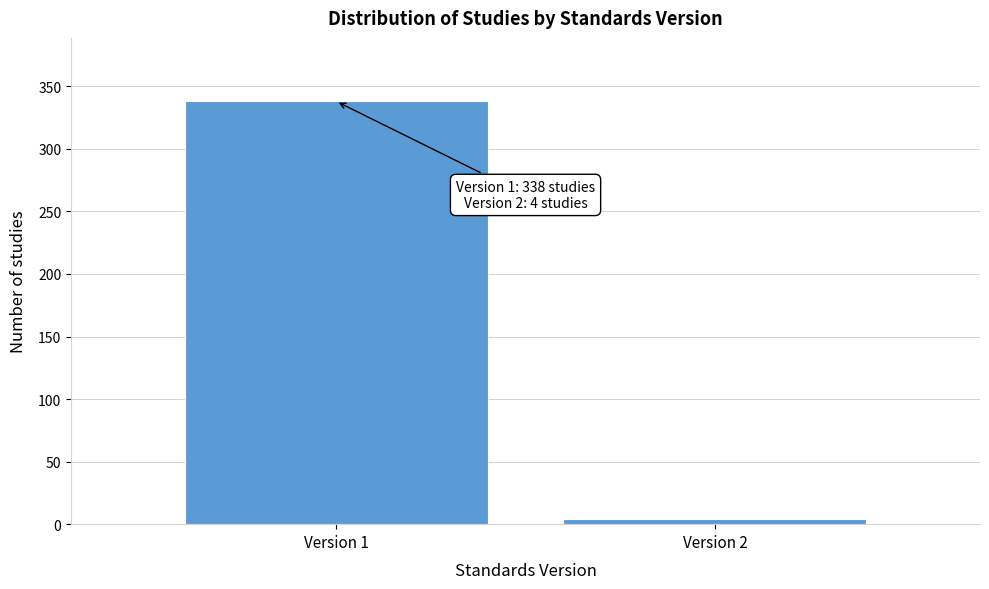

Reading left to right, list all the values displayed in this chart.

Version 1=338	Version 2=4